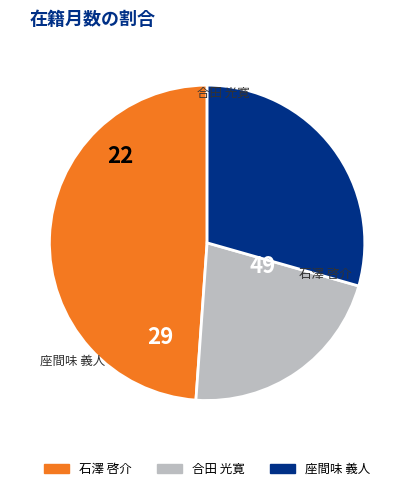

Count the number of slices in the pie.

3